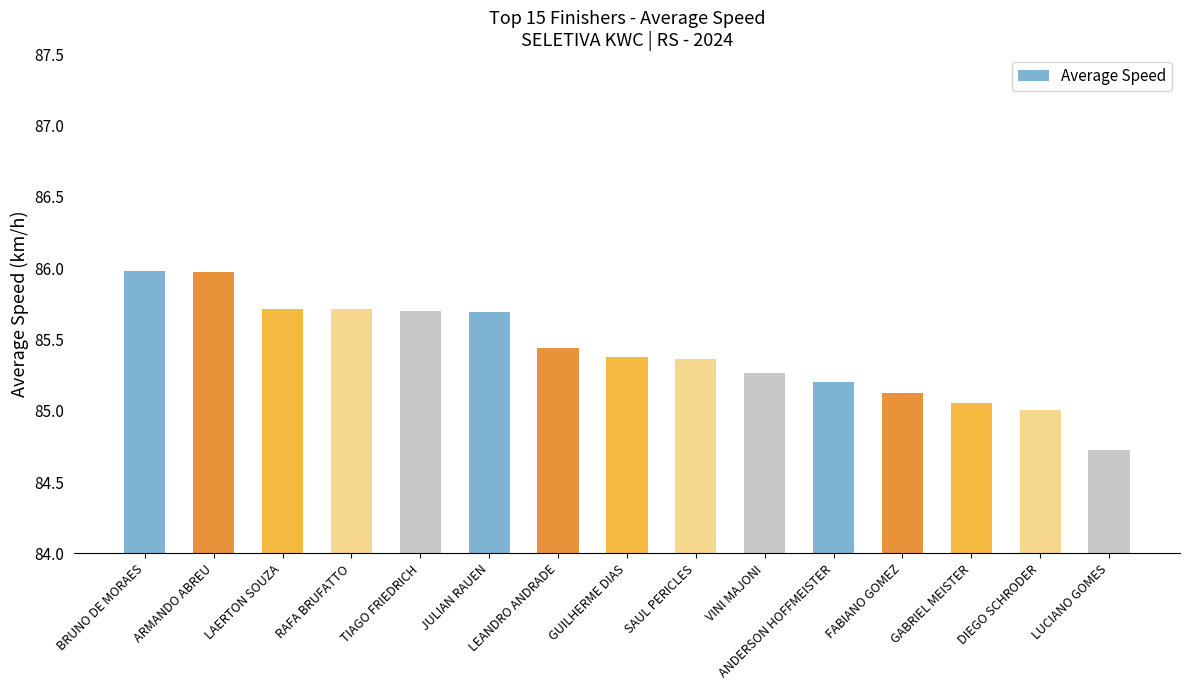

Read the value at LAERTON SOUZA.

85.7